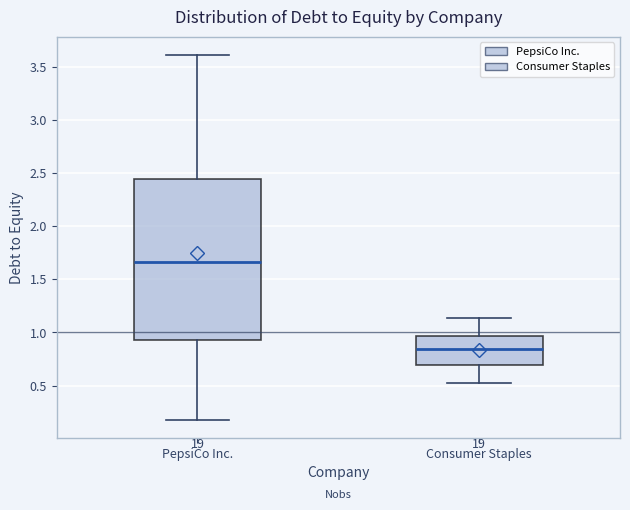

Where is the lower edge of the box for Consumer Staples on the y-axis? The values are not printed on the chart, so give them approximately, as read against the axis.

0.70